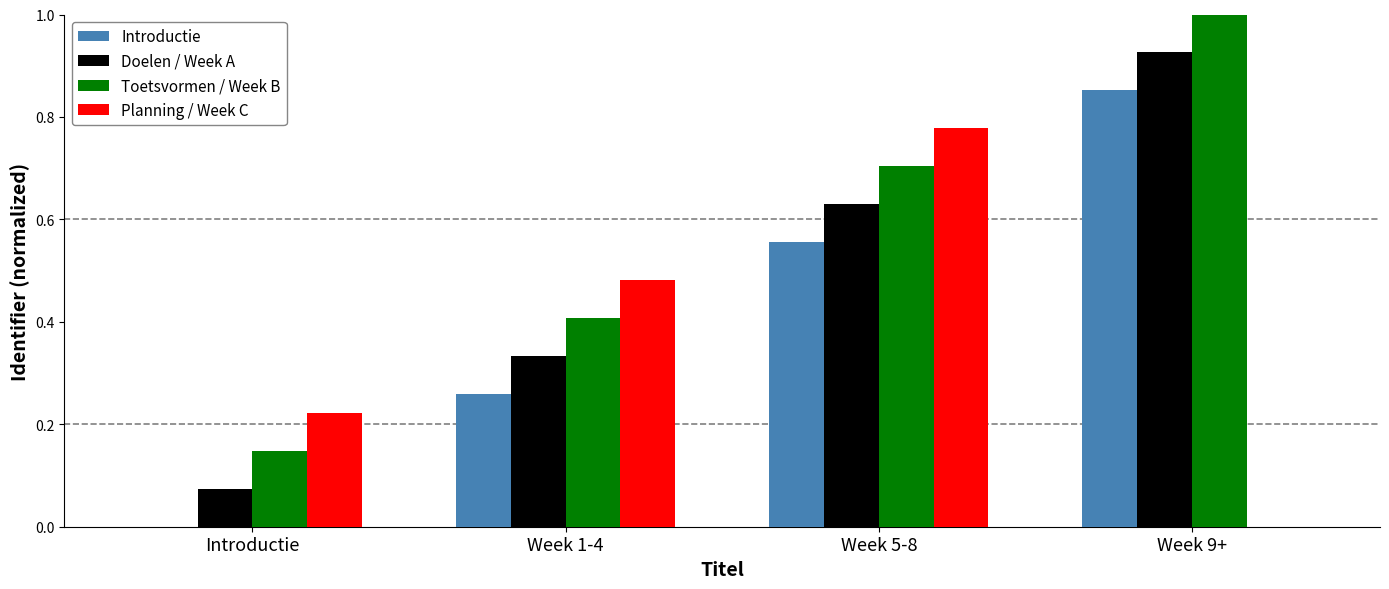

How many values in Introductie are above zero?

3